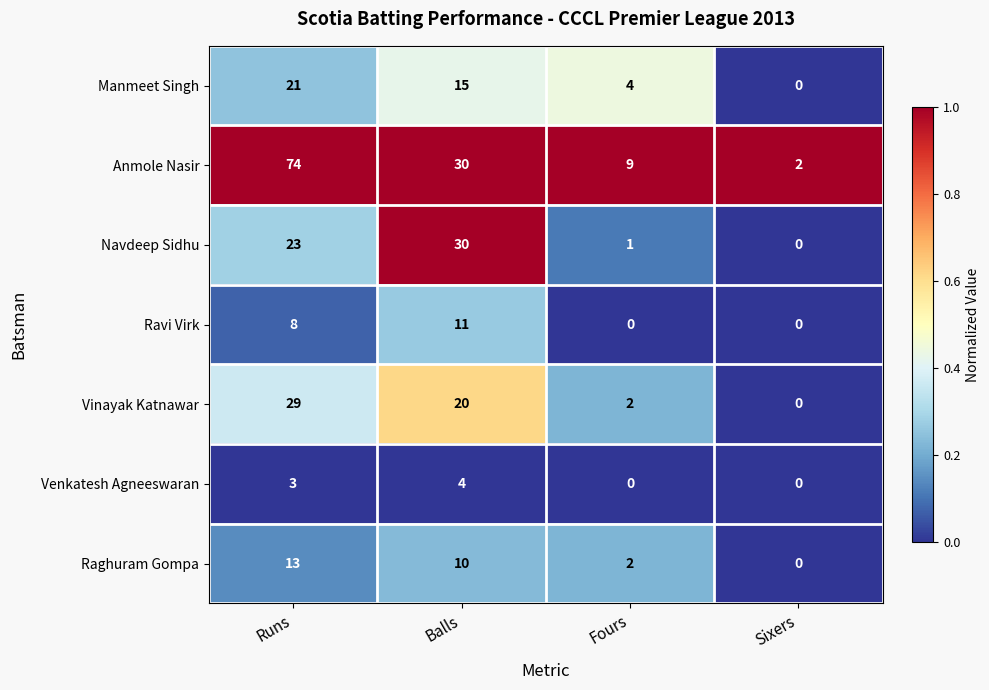

Is it true that Anmole Nasir equals 2 at Sixers?

True